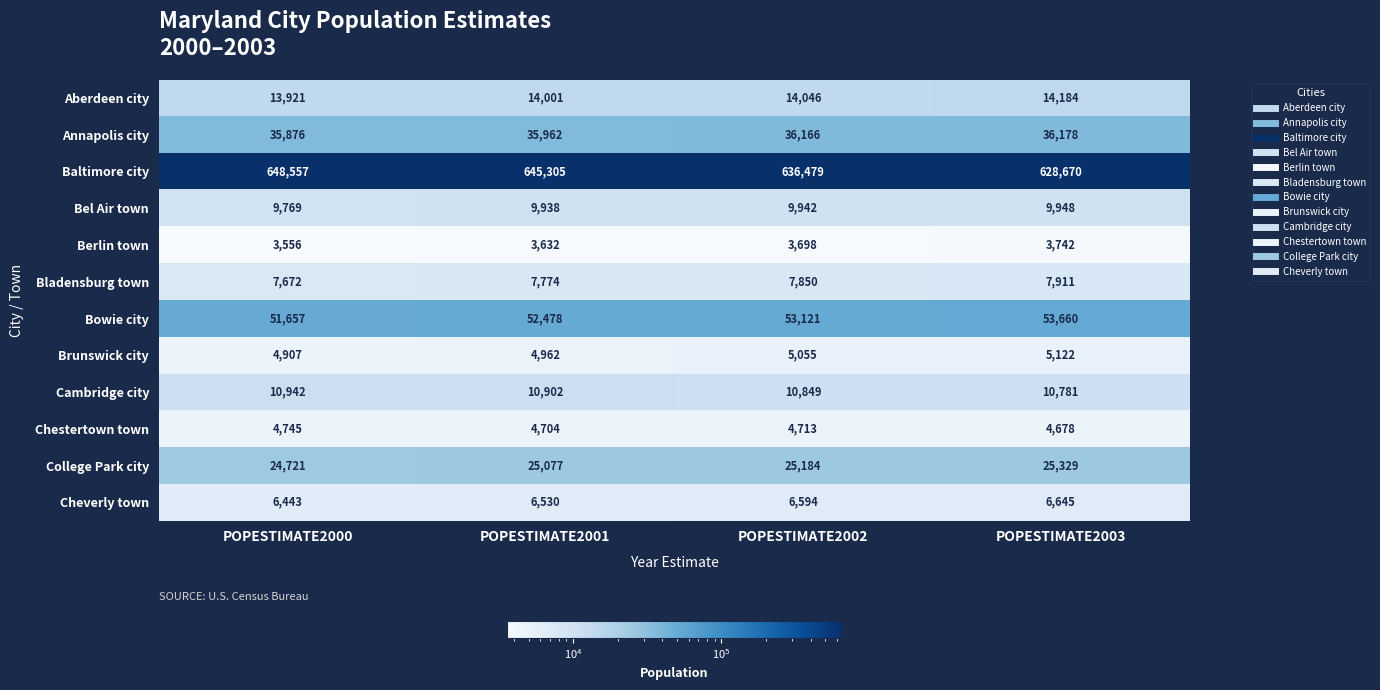

What is the sum of all Bel Air town values?

39597